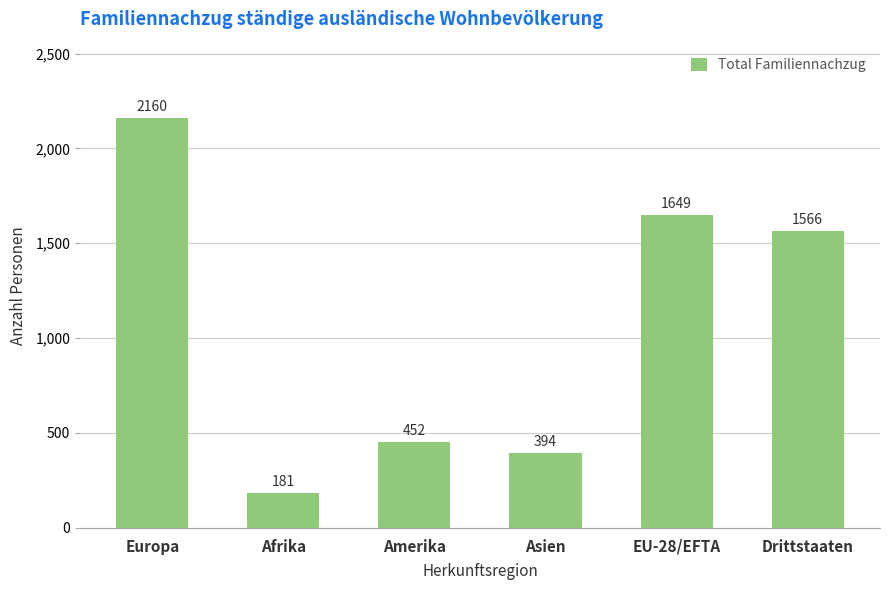

At which category does the chart reach its peak across all series?

Europa